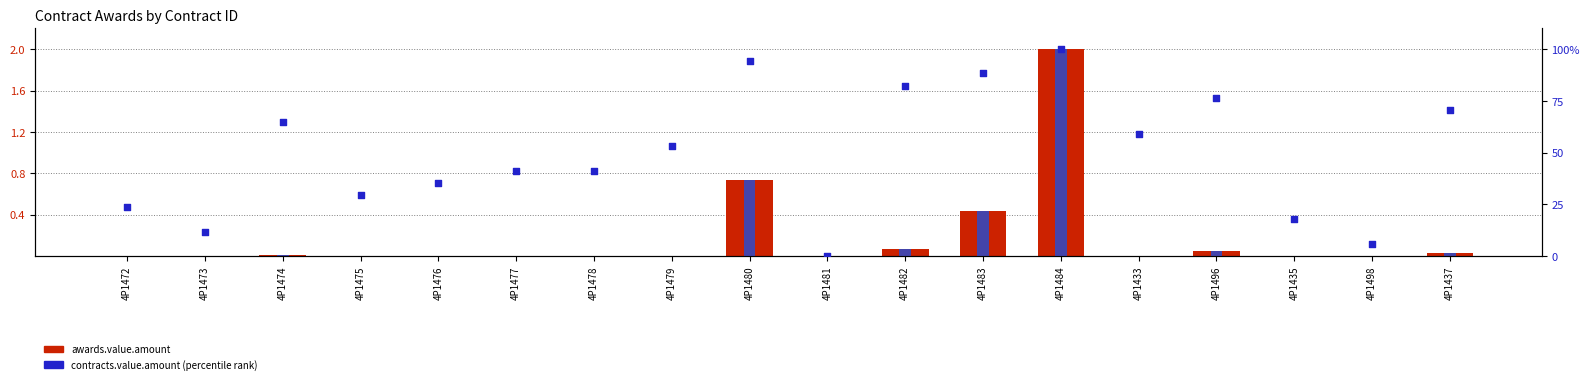

Is the value of awards.value.amount at 4P1435 greater than the value of percentile rank within the sample at 4P1480?

No